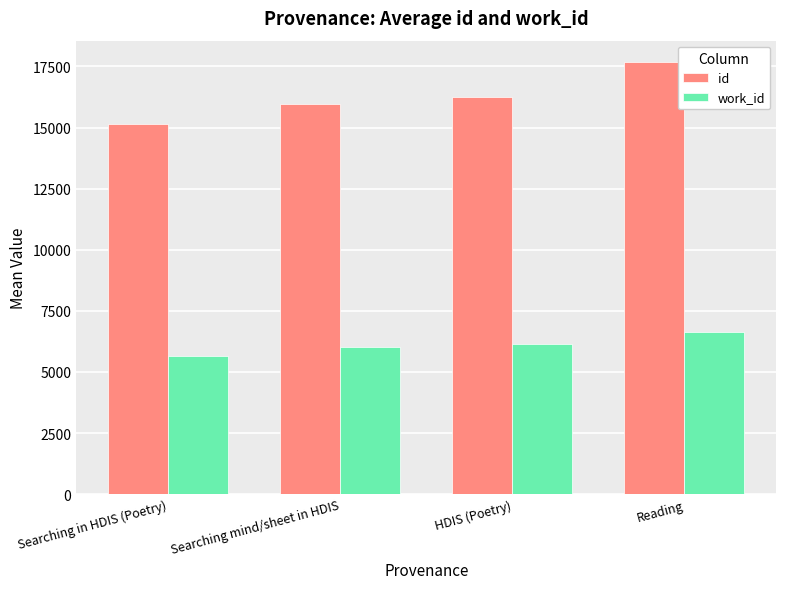

What is the label of the 4th bar from the right?

Searching in HDIS (Poetry)